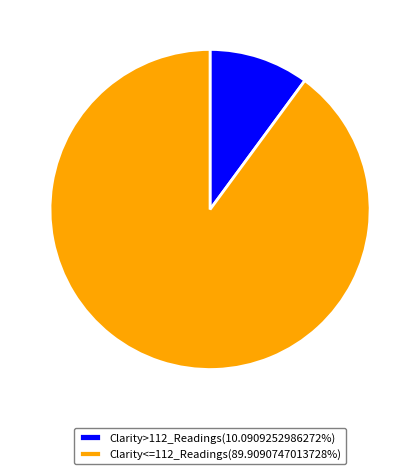

Does Clarity<=112_Readings(89.9090747013728%) account for over 50% of the chart?

Yes